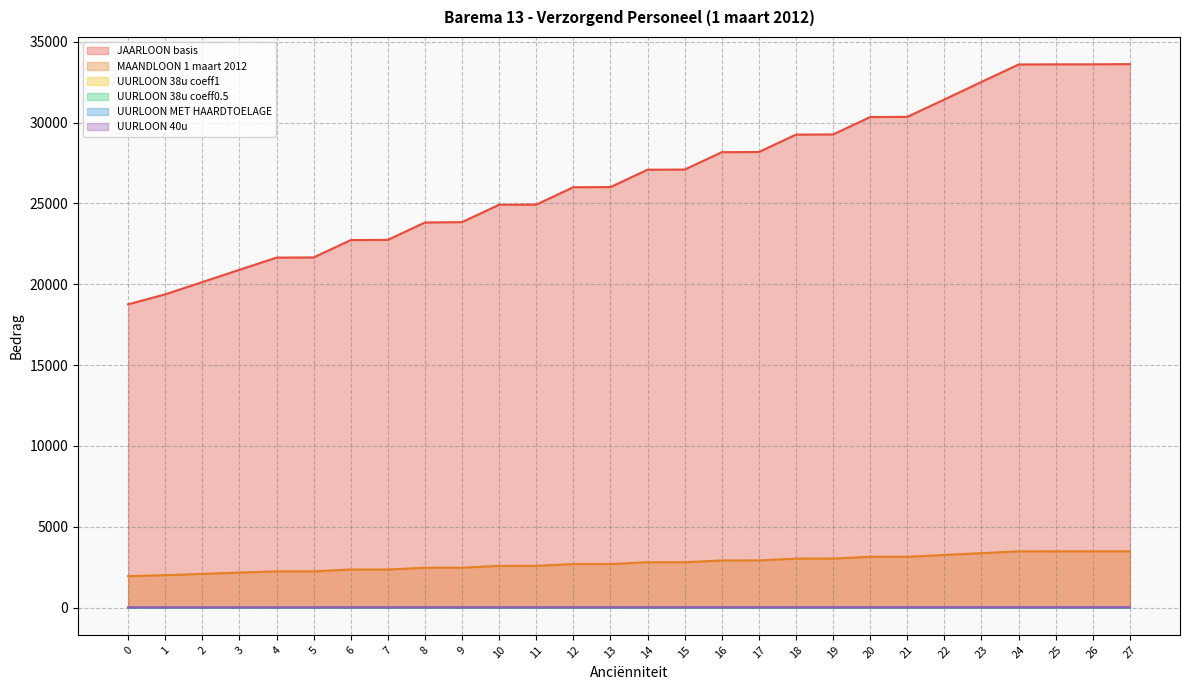

What is the difference between the second highest and second lowest values in the UURLOON 40u series?

8.5